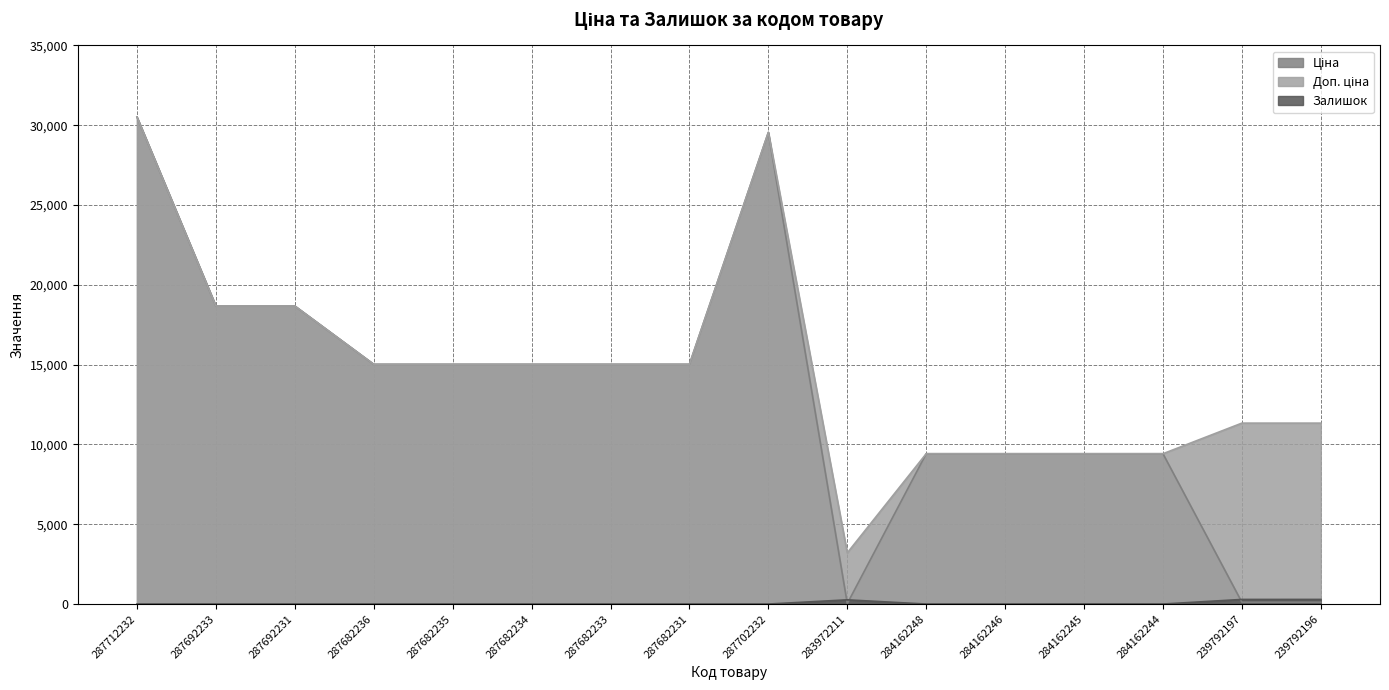

True or false: Доп. ціна has more than 1 points higher than both neighbors.

False